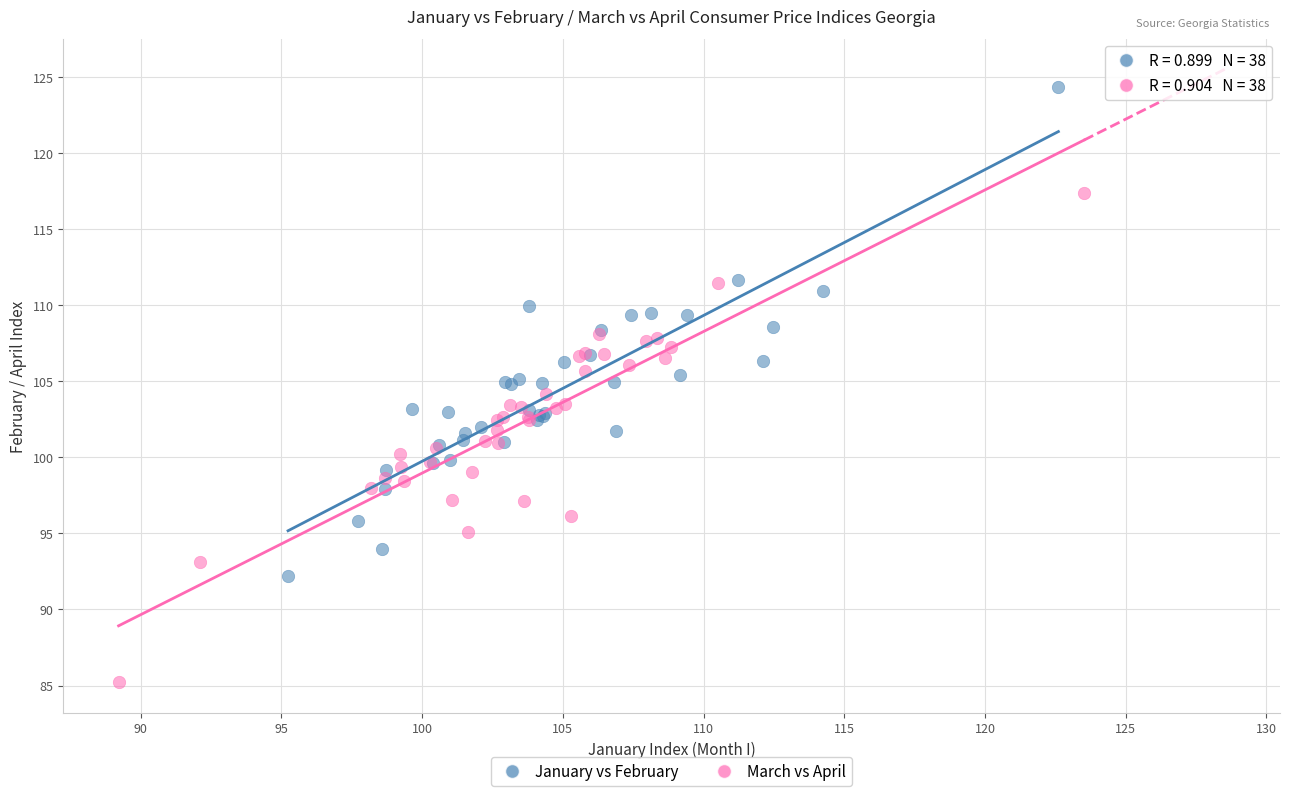

Which series contains the lowest Y value?

March vs April